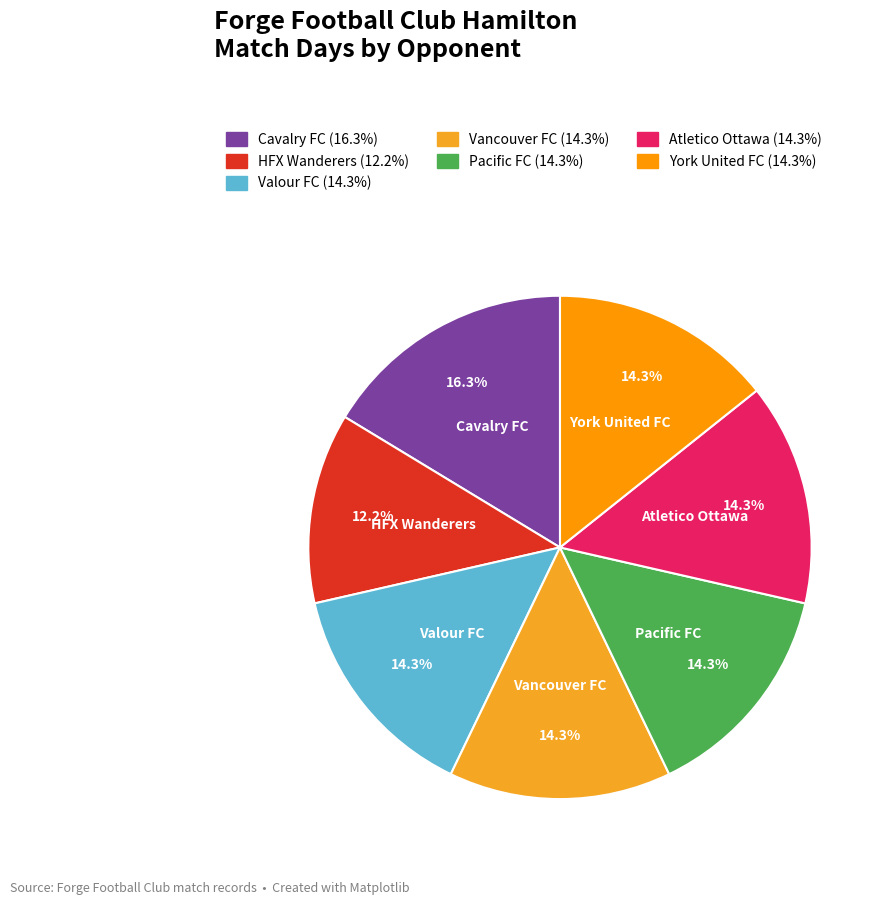

What is the ratio of the value at HFX Wanderers to the value at York United FC?

0.9